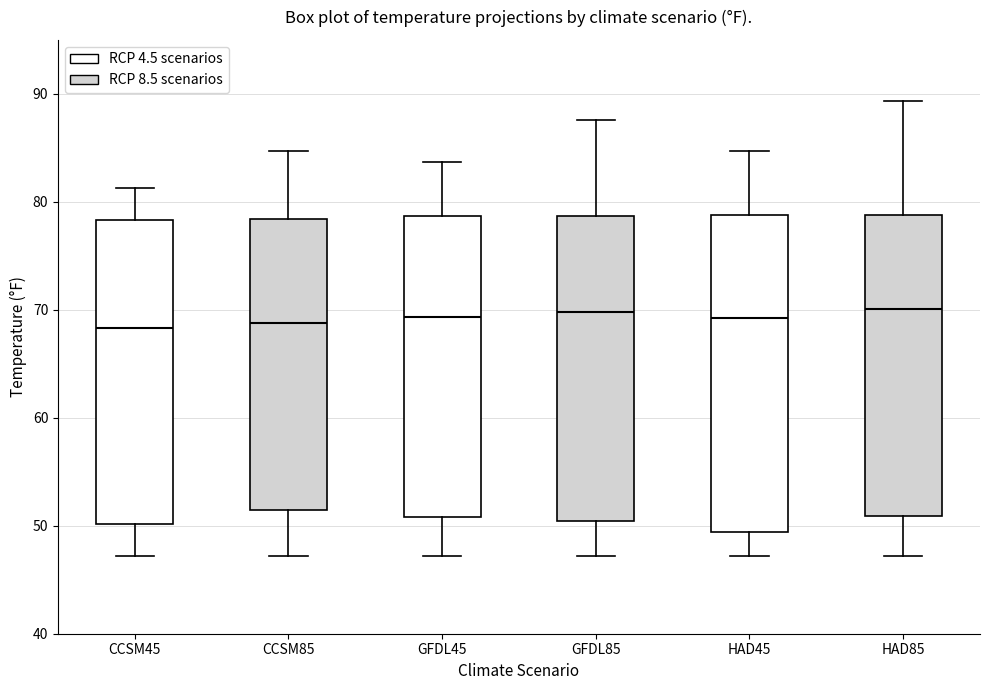

Where does the lower whisker of the box for GFDL45 end on the y-axis? The values are not printed on the chart, so give them approximately, as read against the axis.

47